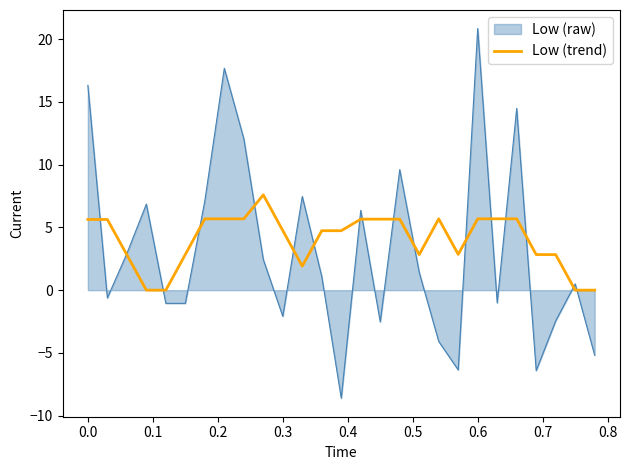

Does the chart display data point markers on the line(s)?

No